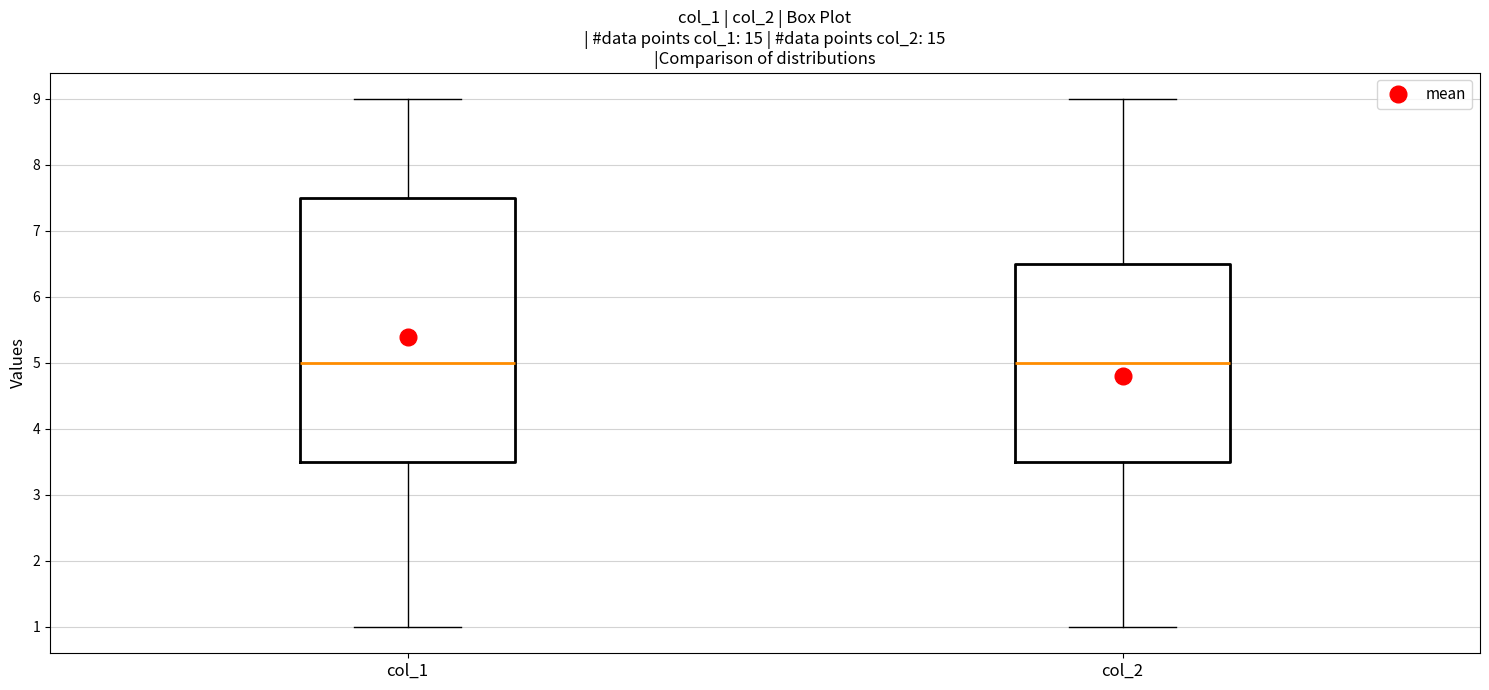

Where is the upper edge of the box for col_2 on the y-axis? The values are not printed on the chart, so give them approximately, as read against the axis.

6.5